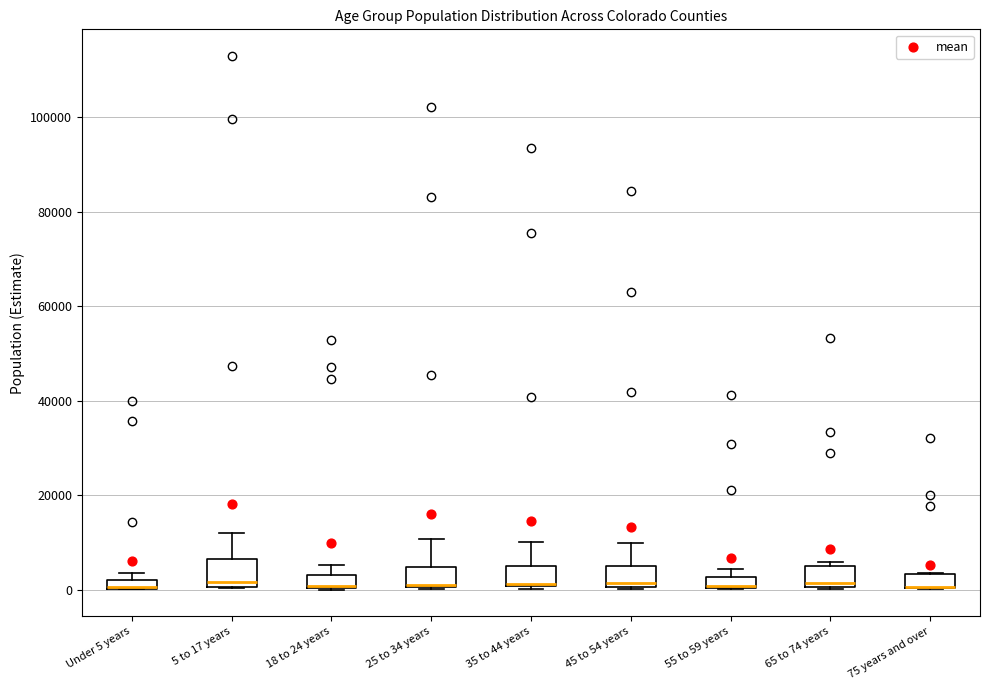

Where does the median line of the box for 35 to 44 years sit on the y-axis? The values are not printed on the chart, so give them approximately, as read against the axis.

2000